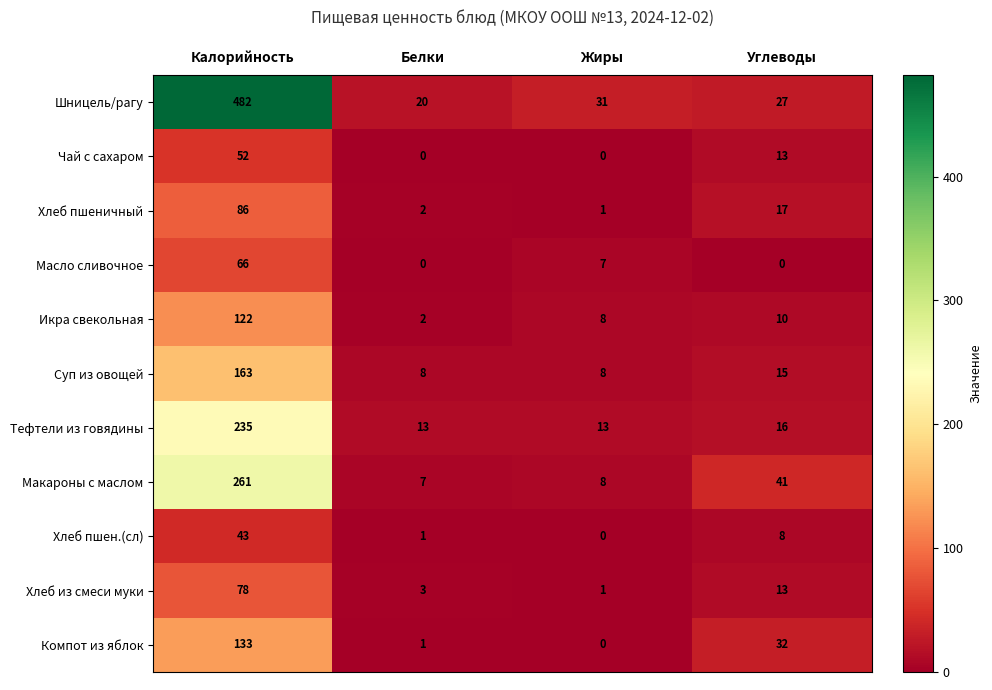

Which series changed the most between Жиры and Углеводы?

Макароны с маслом